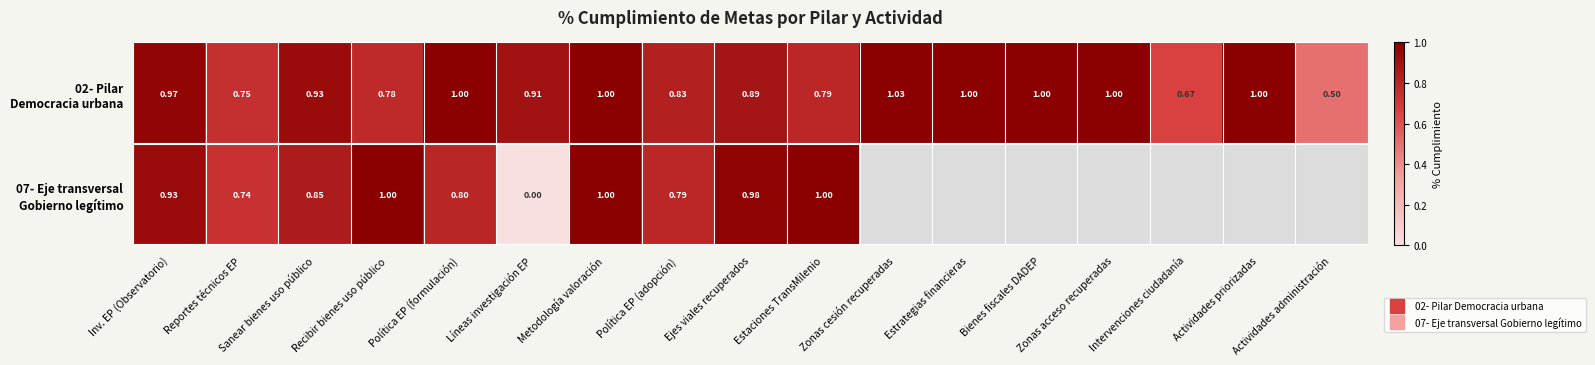

What is the maximum value for 02- Pilar Democracia urbana?

1.0